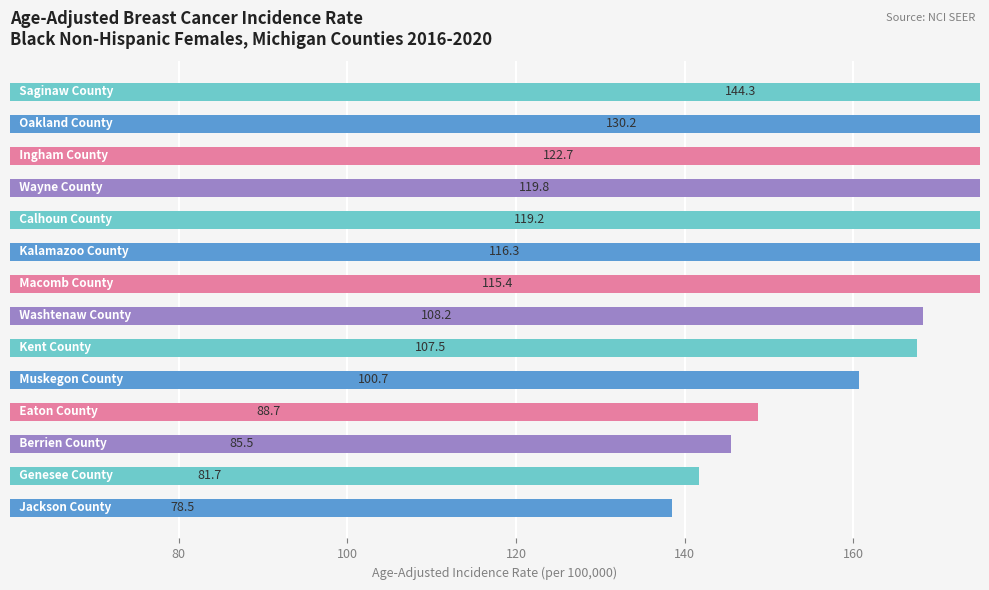

What is the smallest value displayed?

78.5